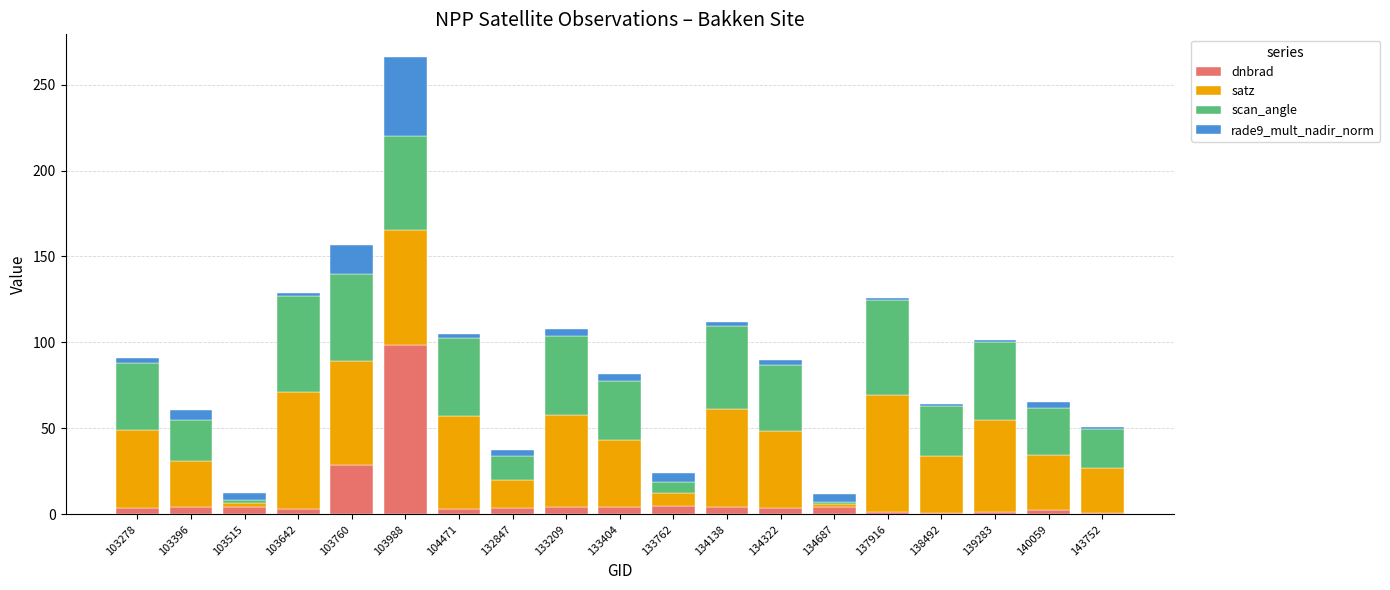

The dnbrad series shows 4.1 at 133404. True or false?

True